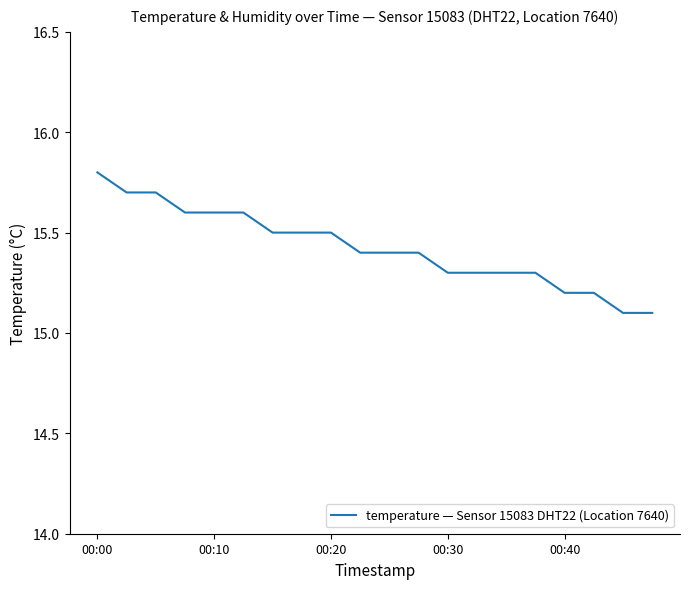

What is the minimum value shown in the chart?

15.1